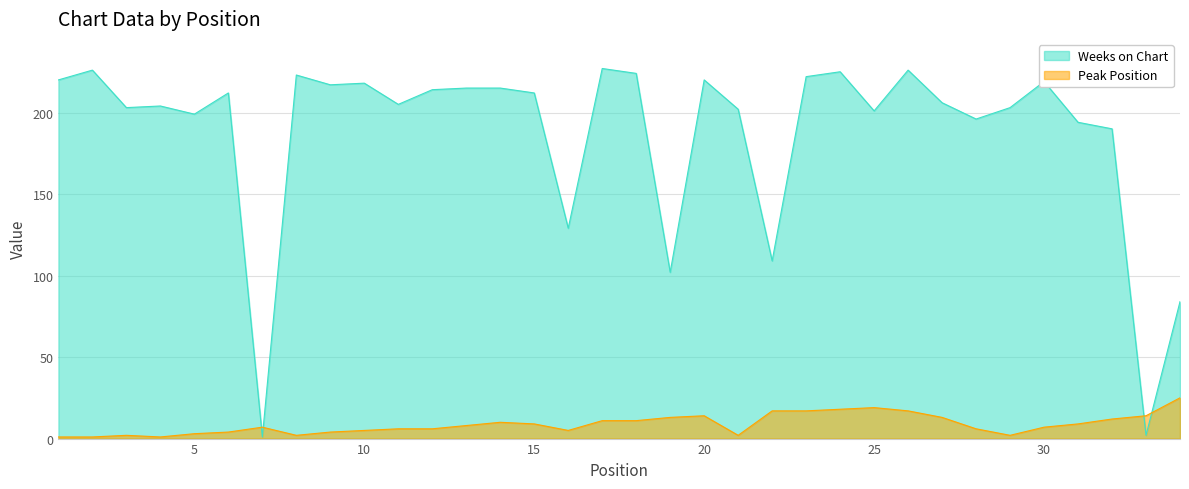

Where do Weeks on Chart and Peak Position first cross each other?

6 and 7